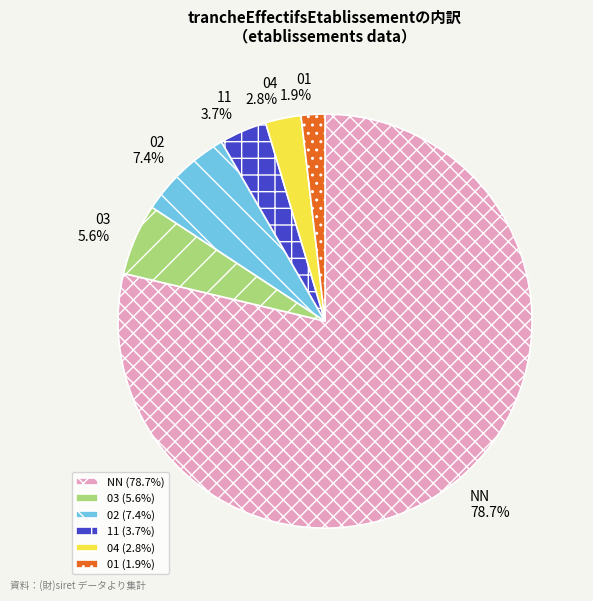

Approximately how many times larger is the value at 01 compared to 03?

0.3